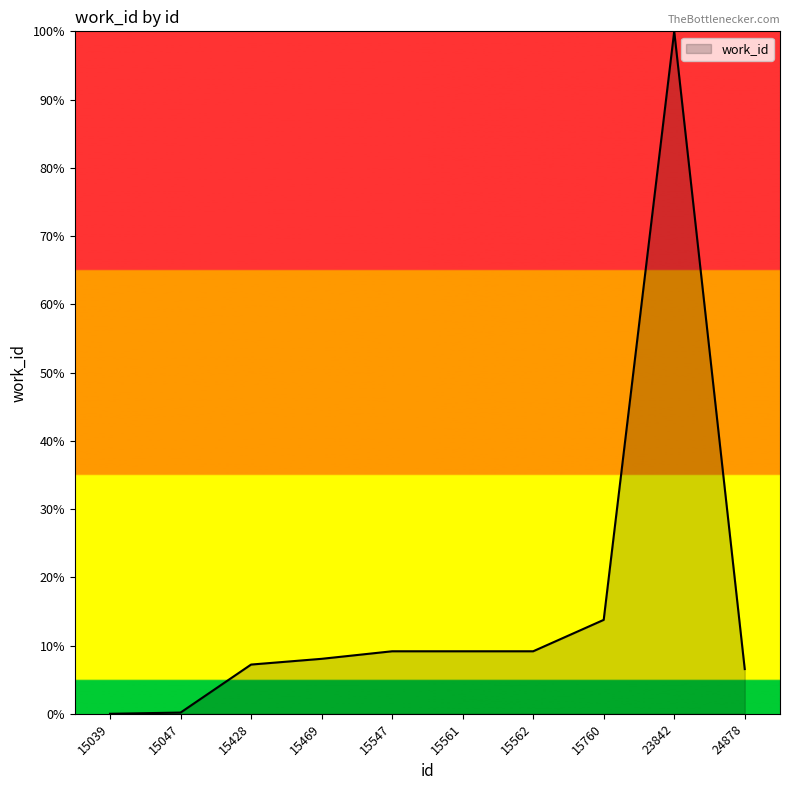

What is the approximate value at 15760?

13.8